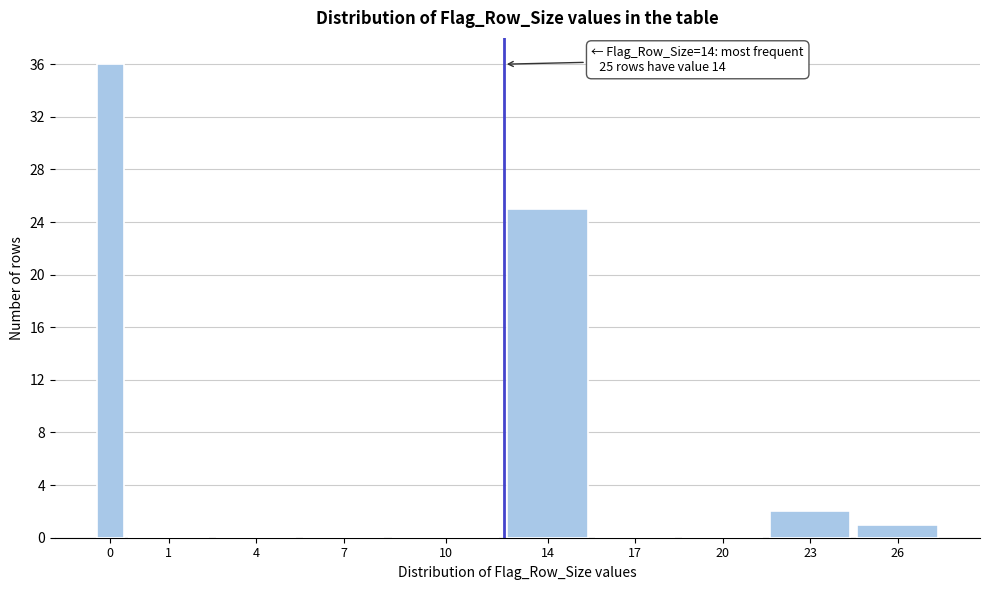

Reading left to right, list all the values displayed in this chart.

0=36	1=0	4=0	7=0	10=0	14=25	17=0	20=0	23=2	26=1